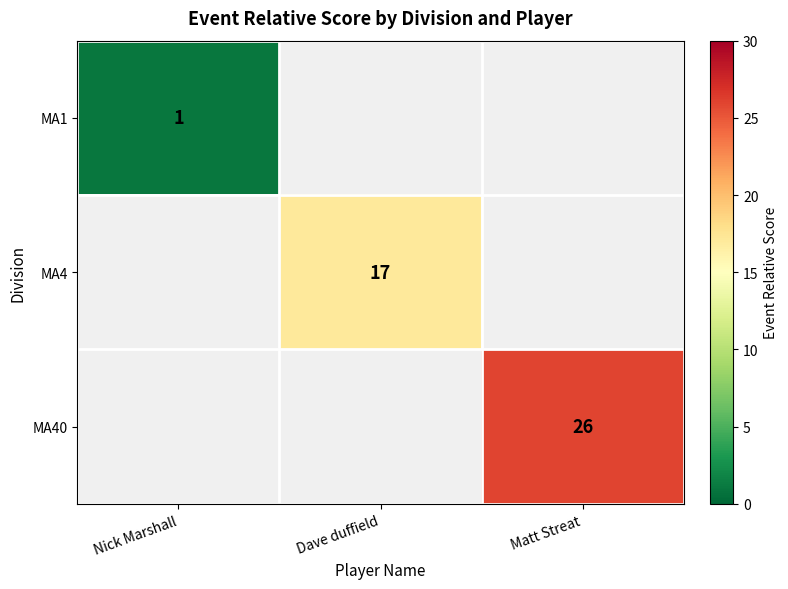

True or false: MA4 has a value of 17 at Dave duffield.

True